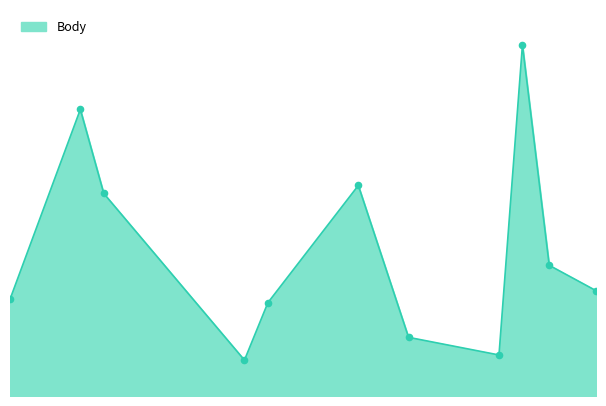

Is this an area chart (filled region under the line)?

Yes